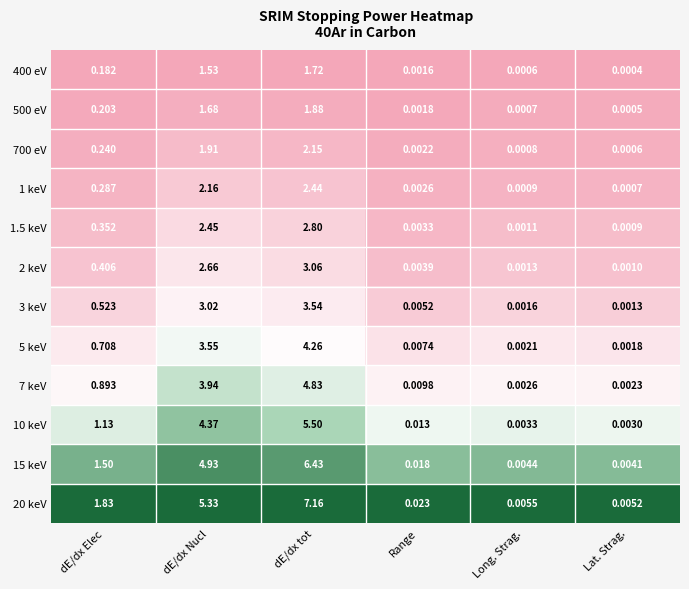

At Lat. Strag., list the series in order from smallest to largest.

400 eV, 500 eV, 700 eV, 1 keV, 1.5 keV, 2 keV, 3 keV, 5 keV, 7 keV, 10 keV, 15 keV, 20 keV